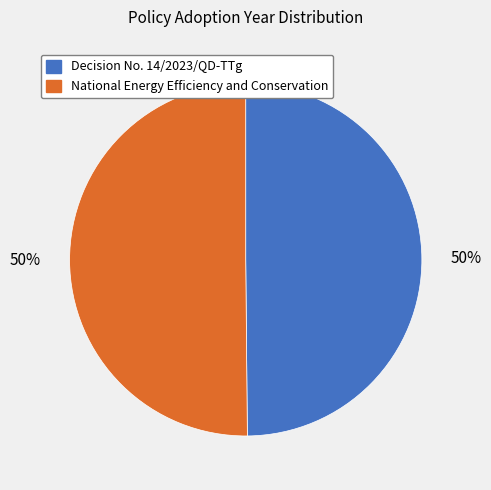

To the nearest percent, what portion does Decision No. 14/2023/QD-TTg represent?

50%